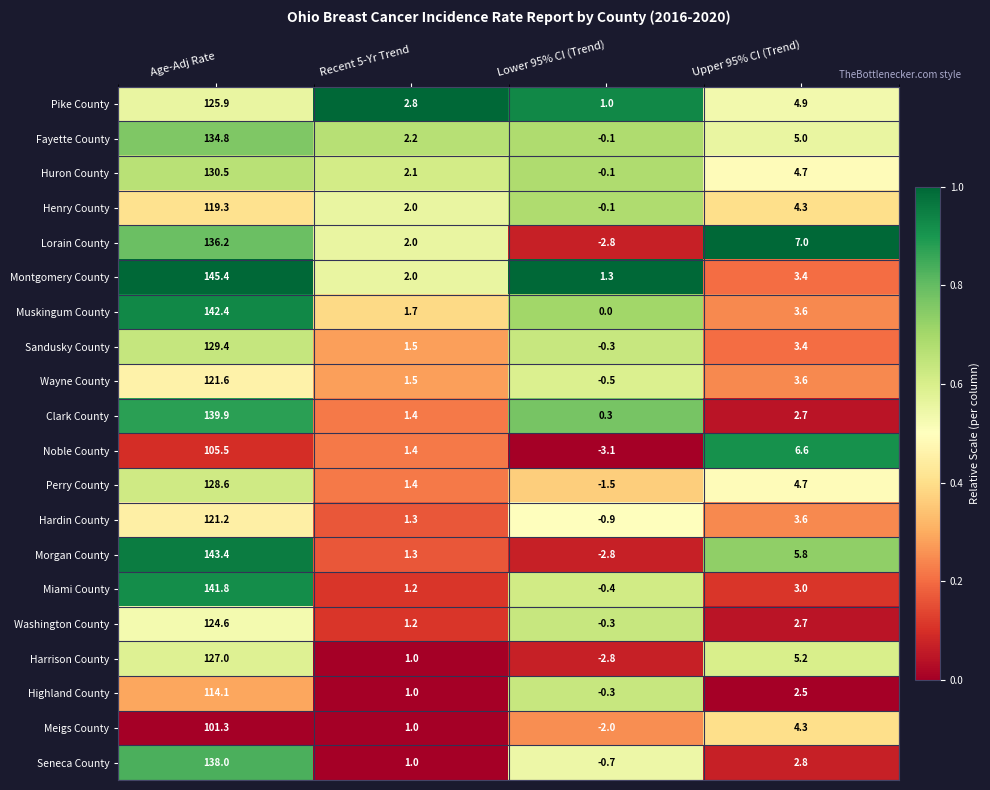

Which series has the largest total across all categories?

Montgomery County